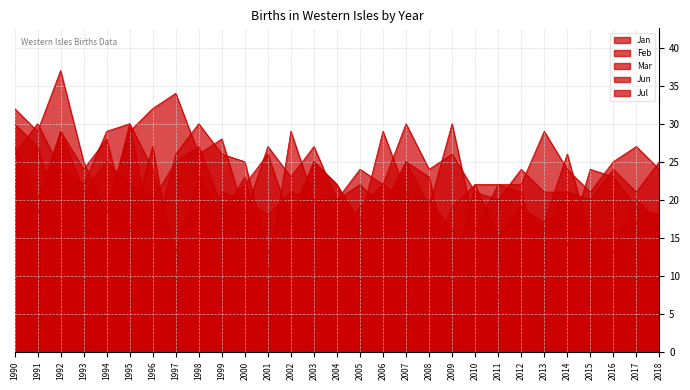

How many lines are shown in the chart?

5